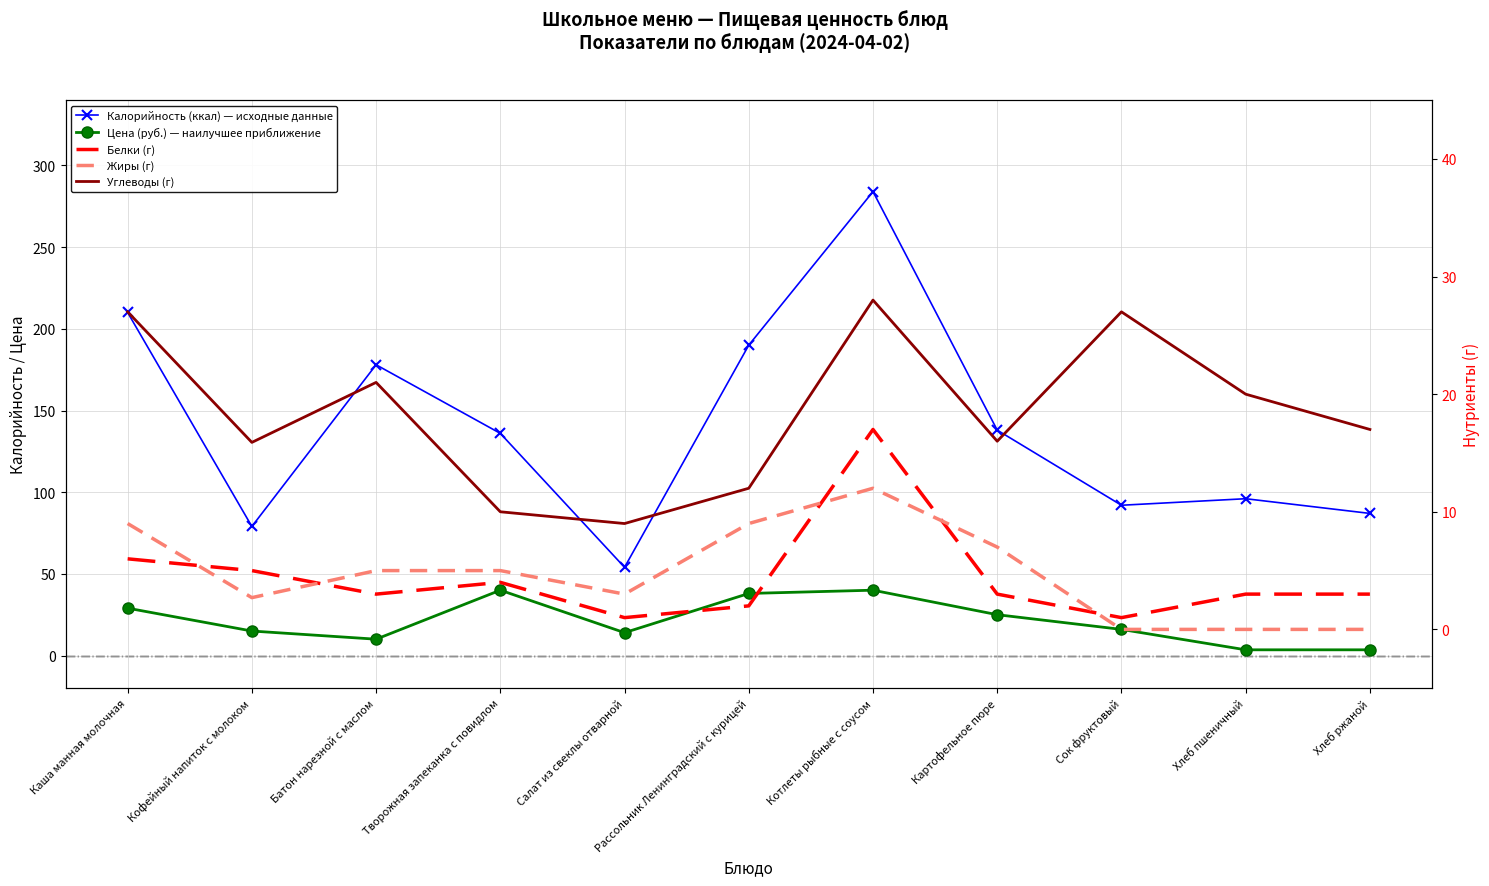

Where is the first local minimum for Жиры (г)?

Кофейный напиток с молоком